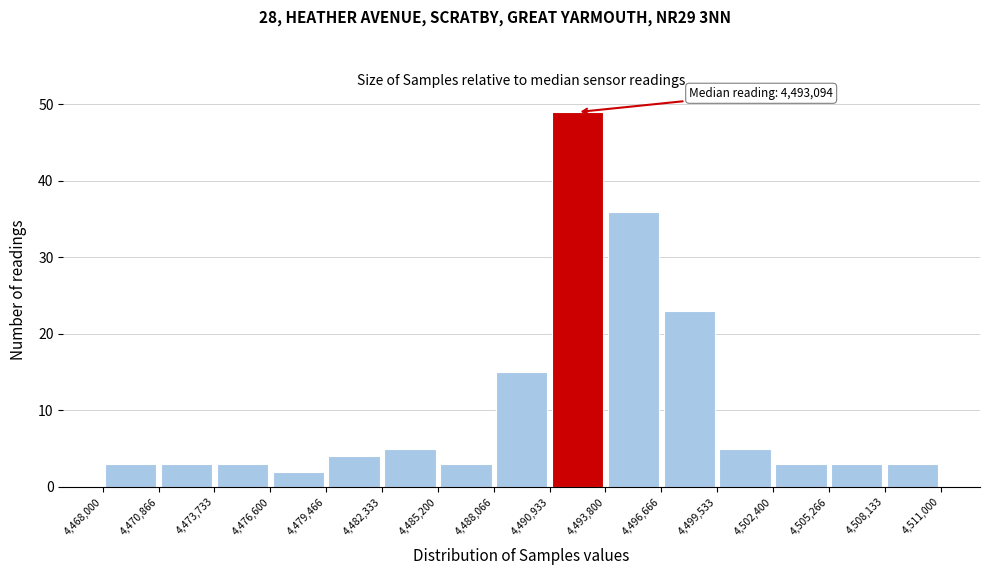

Over which range of the x-axis is the bar tallest?

4,490,933 to 4,493,800